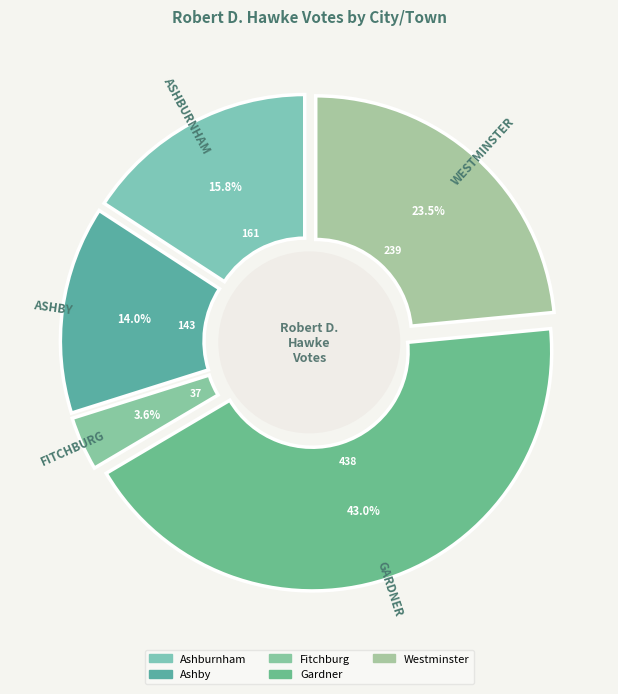

What is the ratio of the value at Fitchburg to the value at Gardner?

0.1